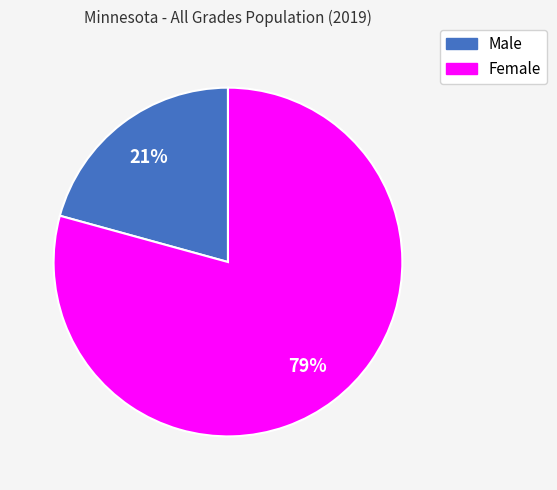

What percentage is the Female slice, to the nearest percent?

79%